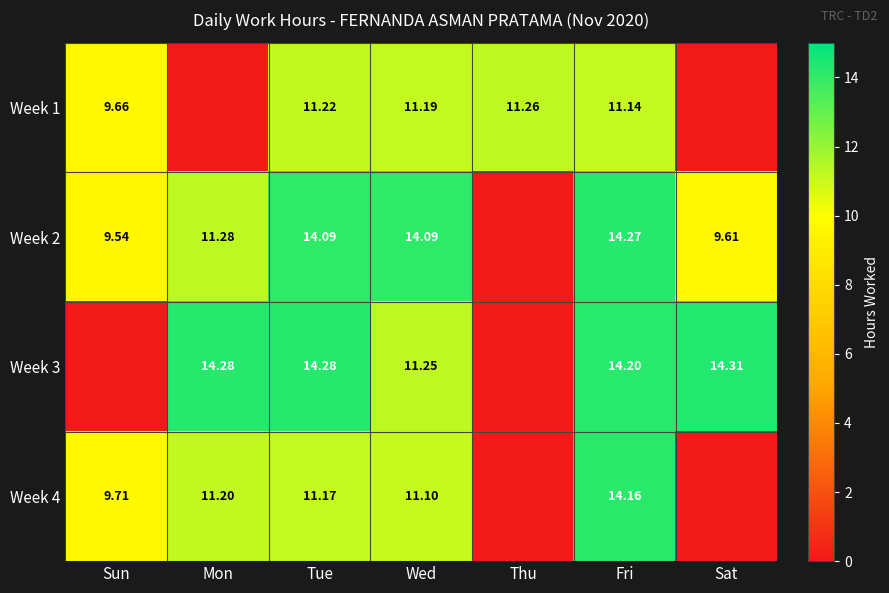

What is the difference between the maximum and minimum values in the Week 4 series?

14.2